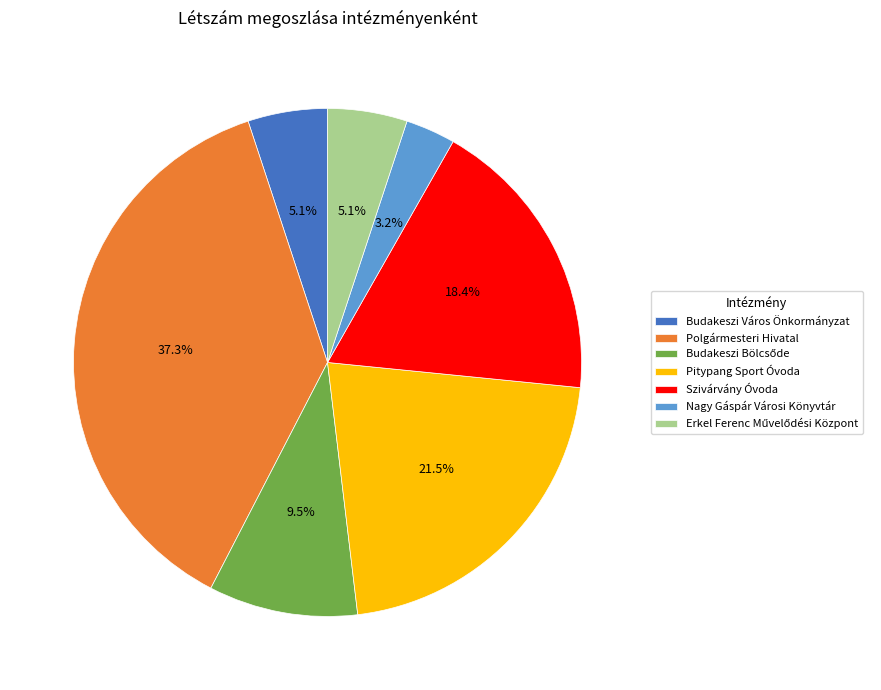

Combined, do Pitypang Sport Óvoda and Nagy Gáspár Városi Könyvtár account for over 50%?

No